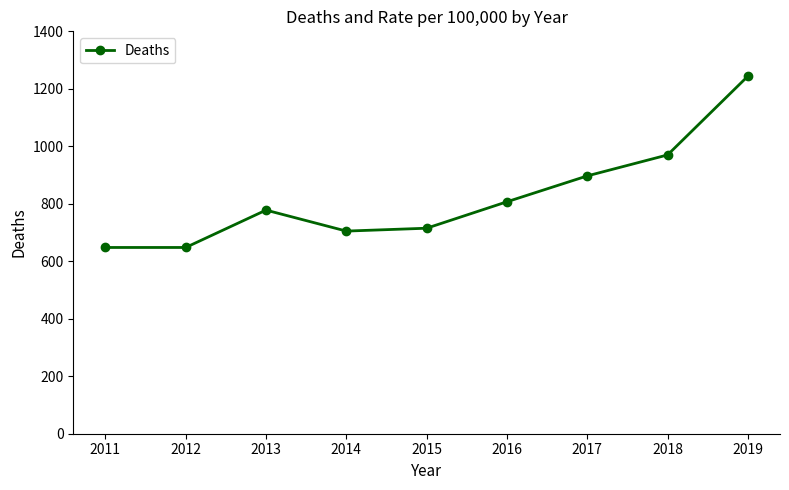

Reading left to right, what are all the values shown in this chart?

648	648	778	705	715	807	897	970	1244